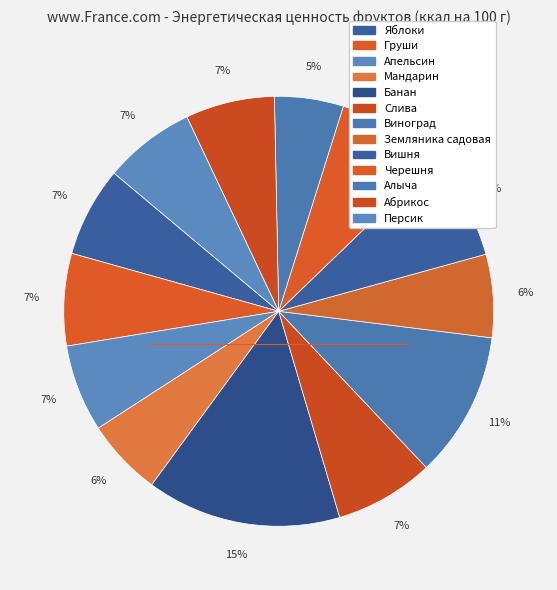

What is the smallest slice in the pie chart?

Алыча